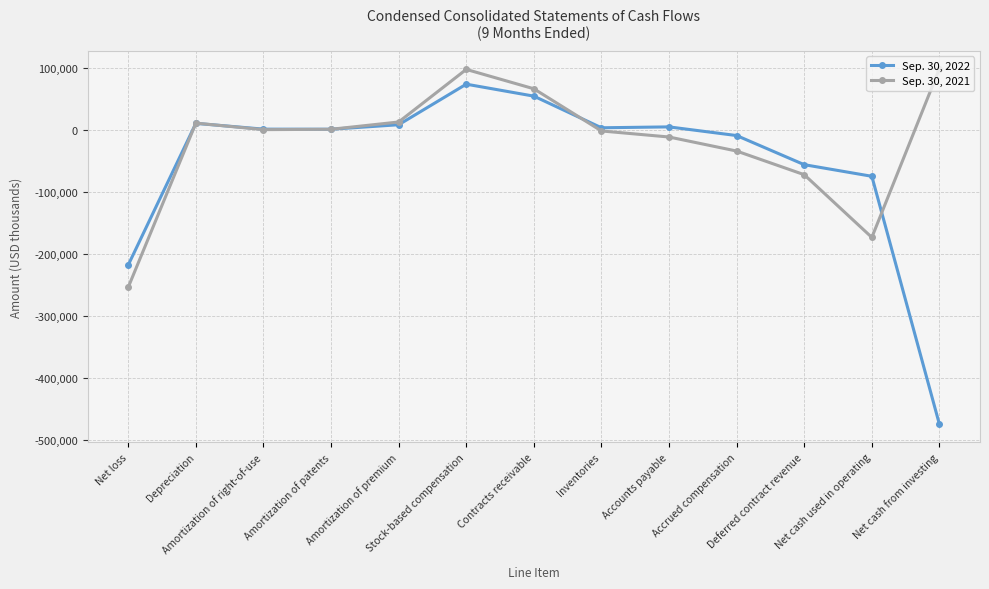

List the series in order of their peak value, lowest first.

Sep. 30, 2022, Sep. 30, 2021